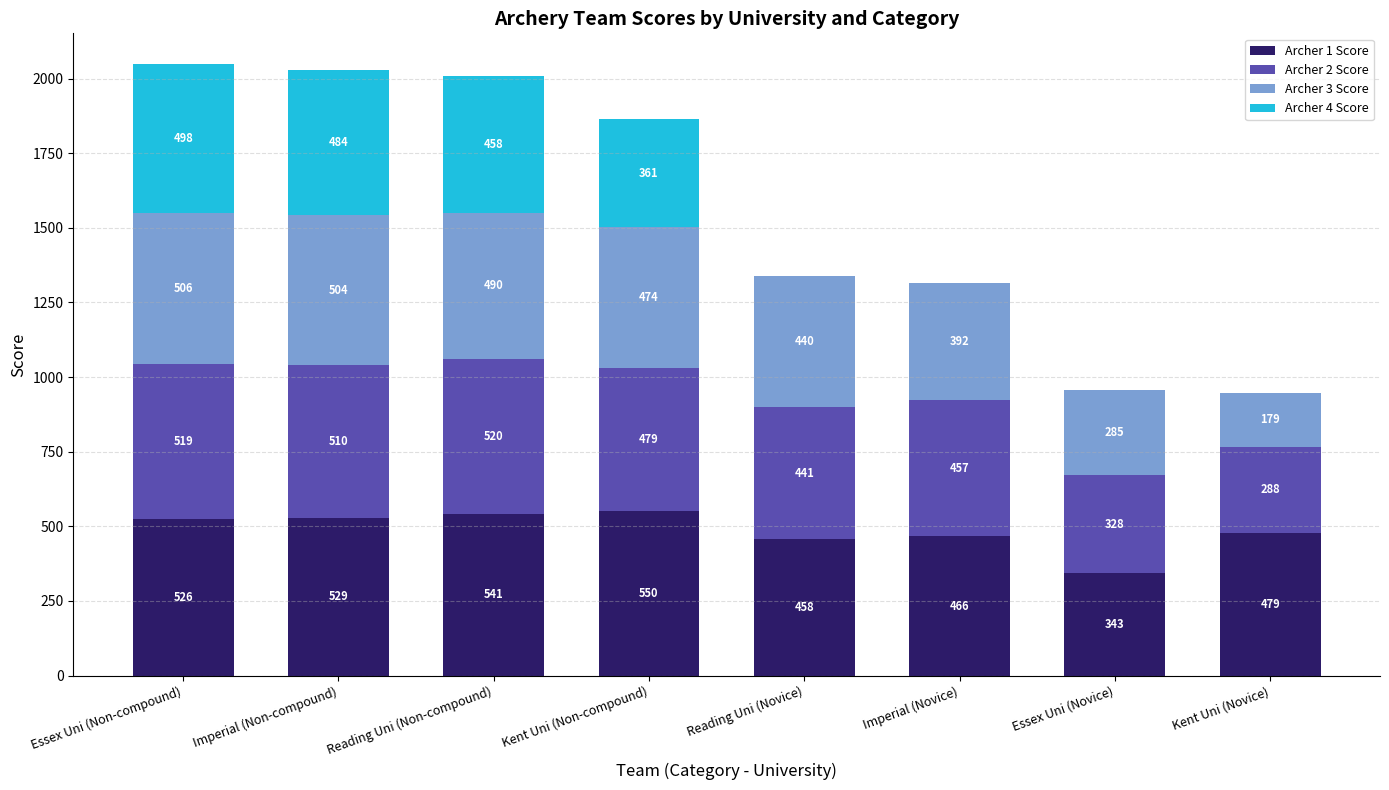

At which label does Archer 1 Score reach its peak?

Kent Uni (Non-compound)